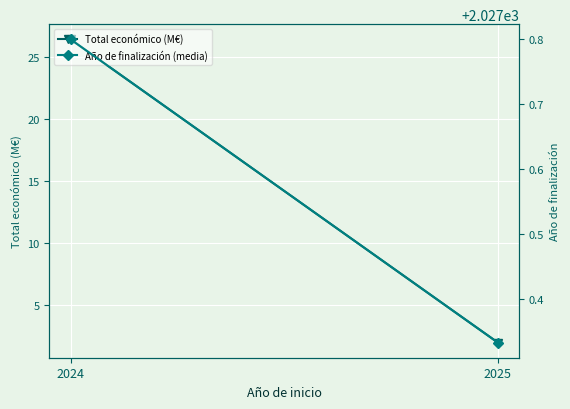

Which series has the largest total across all categories?

Año de finalización (media)